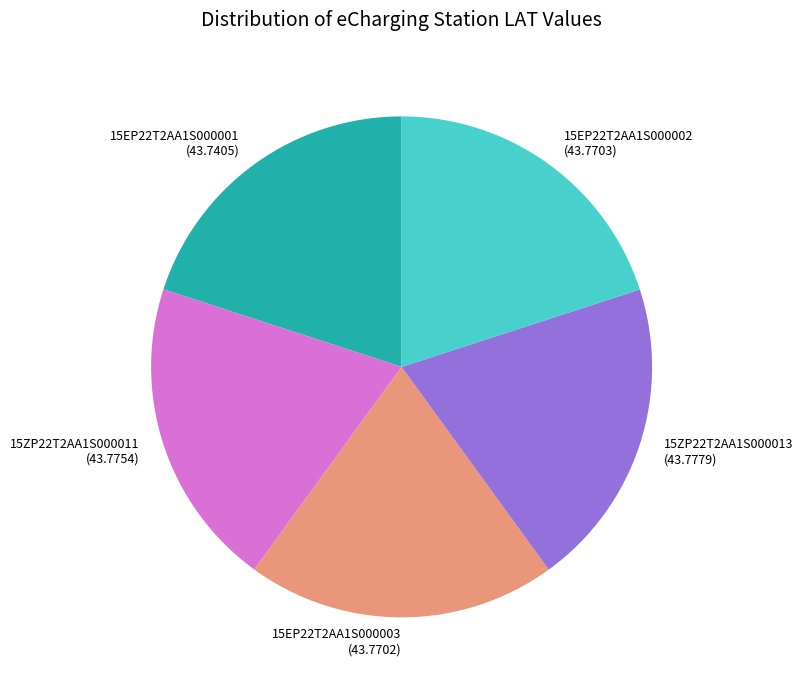

Count the number of slices in the pie.

5